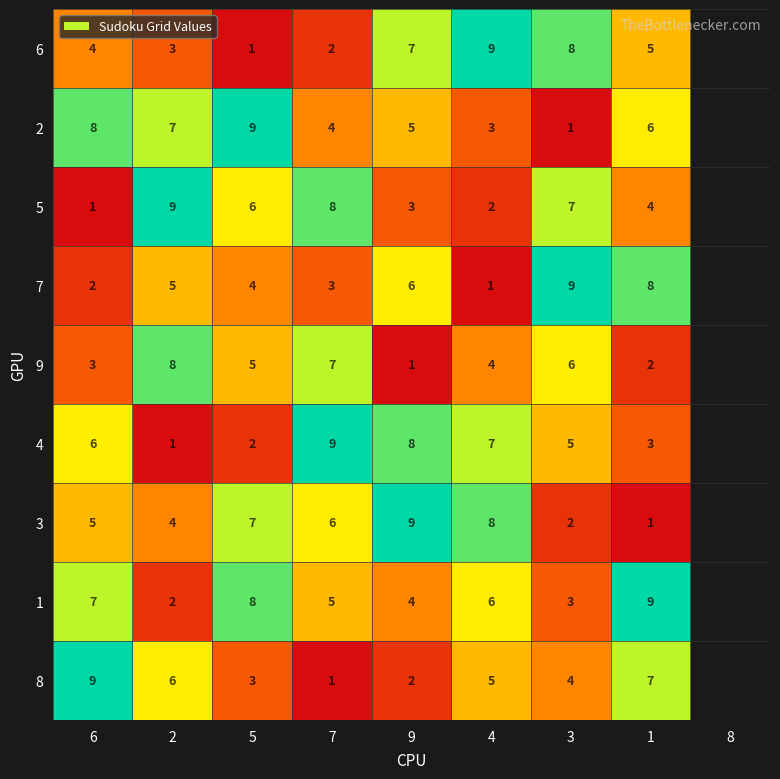

How many values in the 3 series are below 6?

4